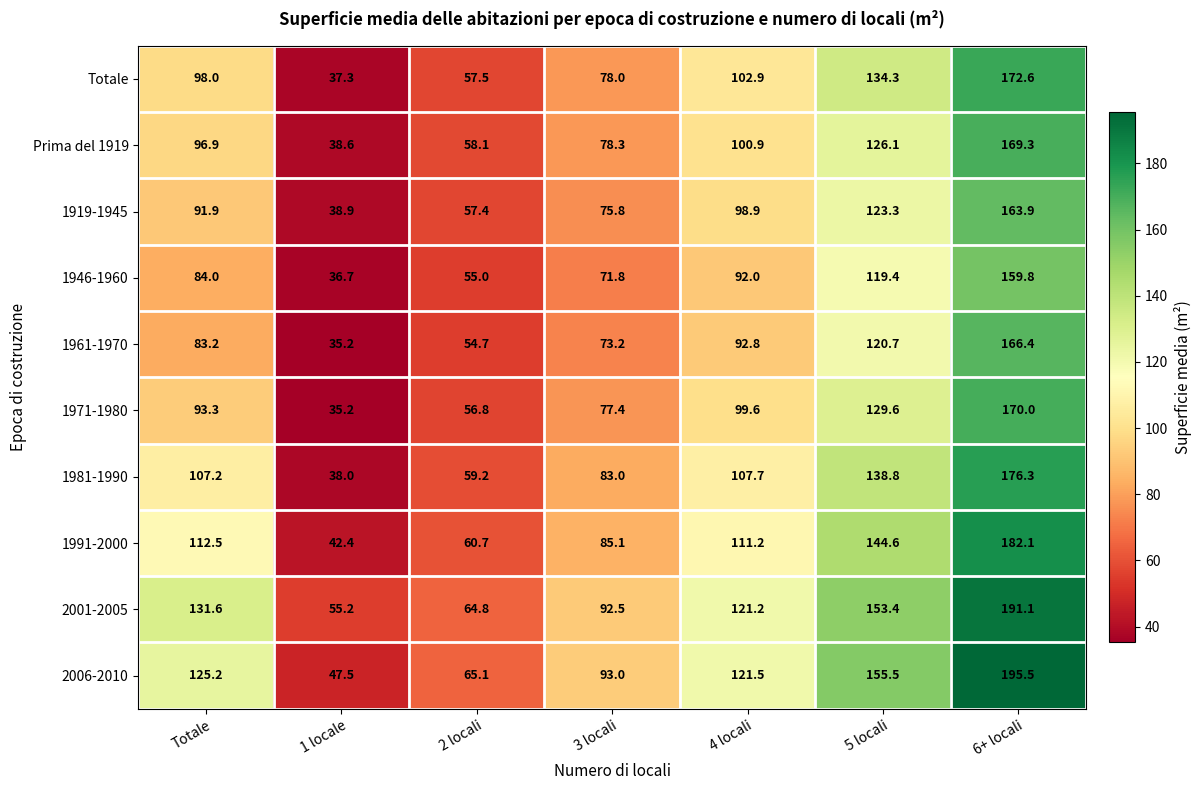

The value of 2001-2005 at 1 locale is 55.2. True or false?

True